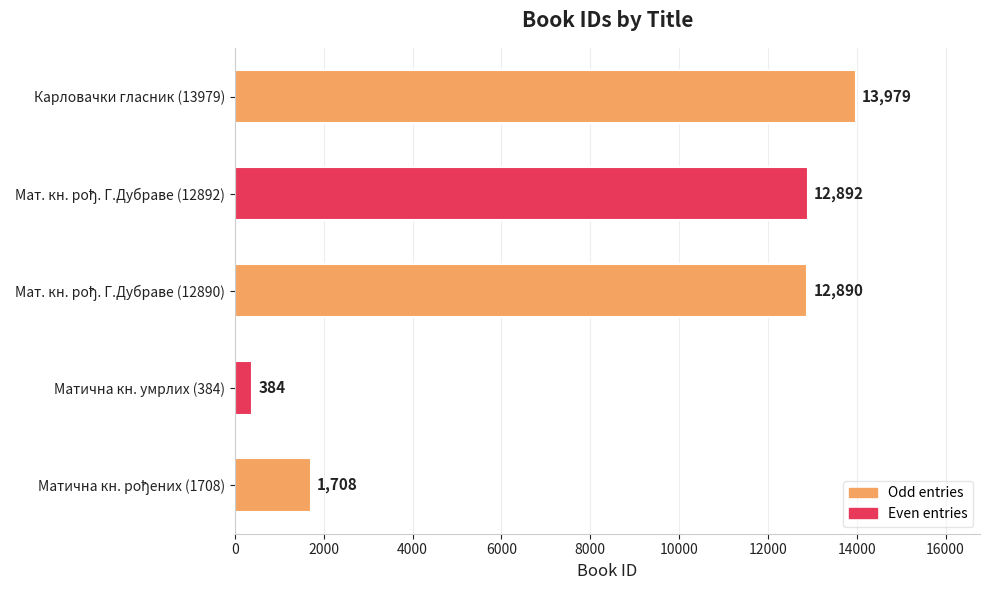

Which has a higher value, Матична кн. умрлих (384) or Карловачки гласник (13979)?

Карловачки гласник (13979)